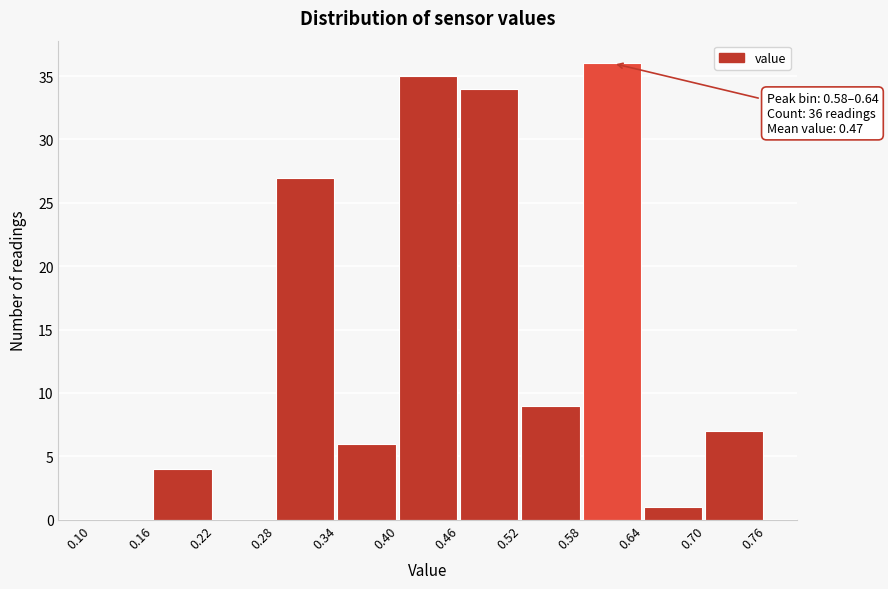

Over which range of the x-axis is the bar tallest?

0.58 to 0.64